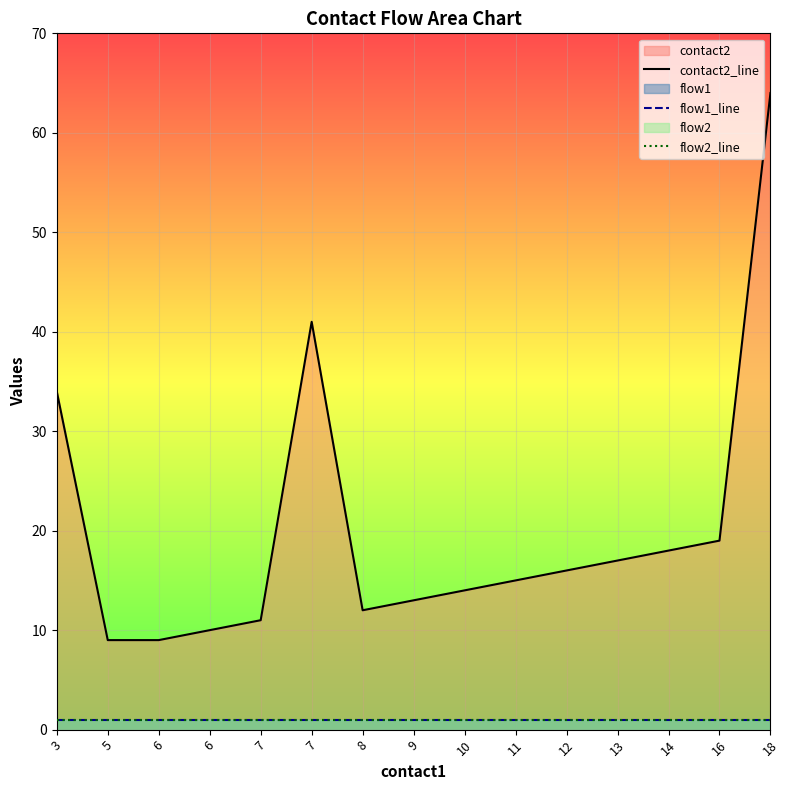

What is the smallest value displayed?

1